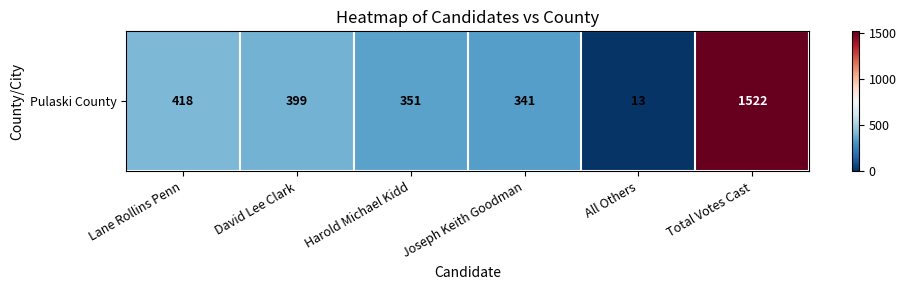

Reading left to right, extract all data points from this chart.

418	399	351	341	13	1522